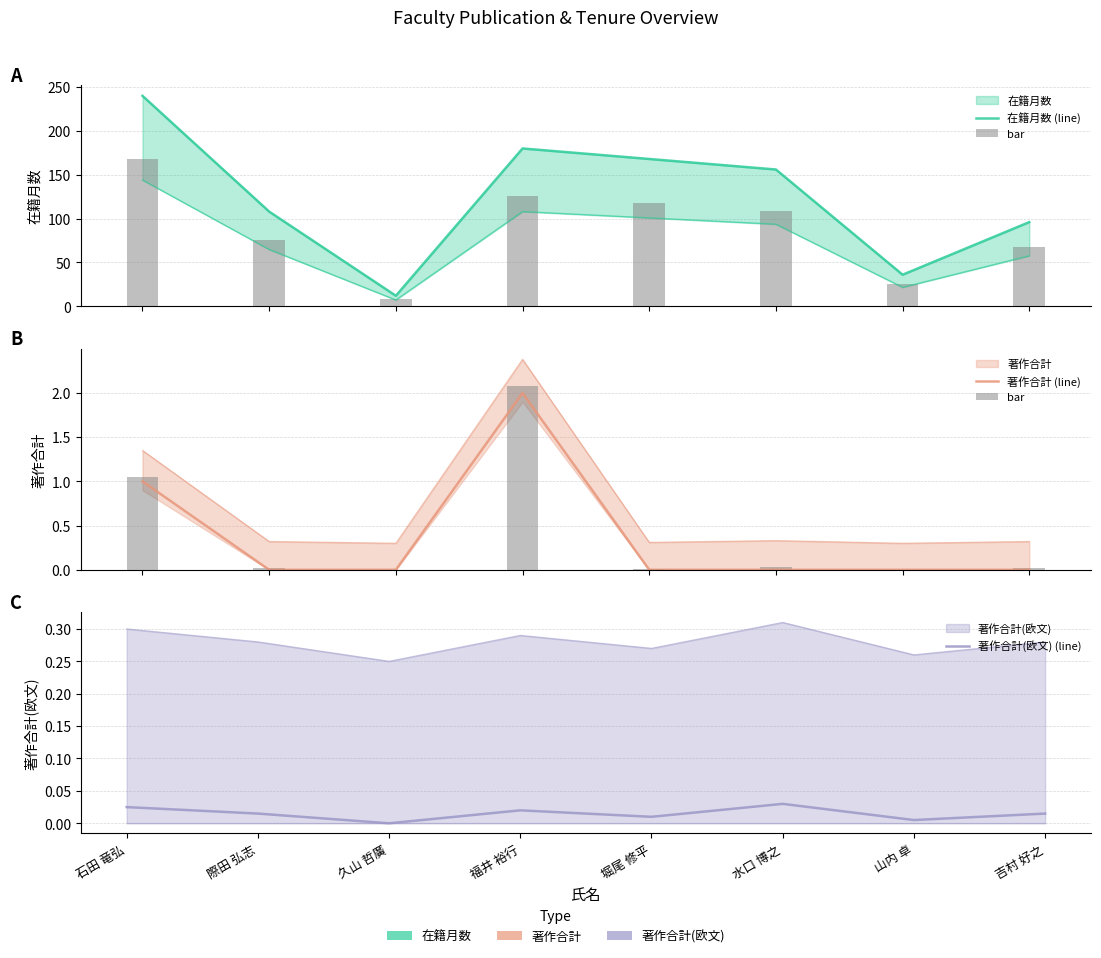

How many data points in 在籍月数 (line) are less than 156?

4